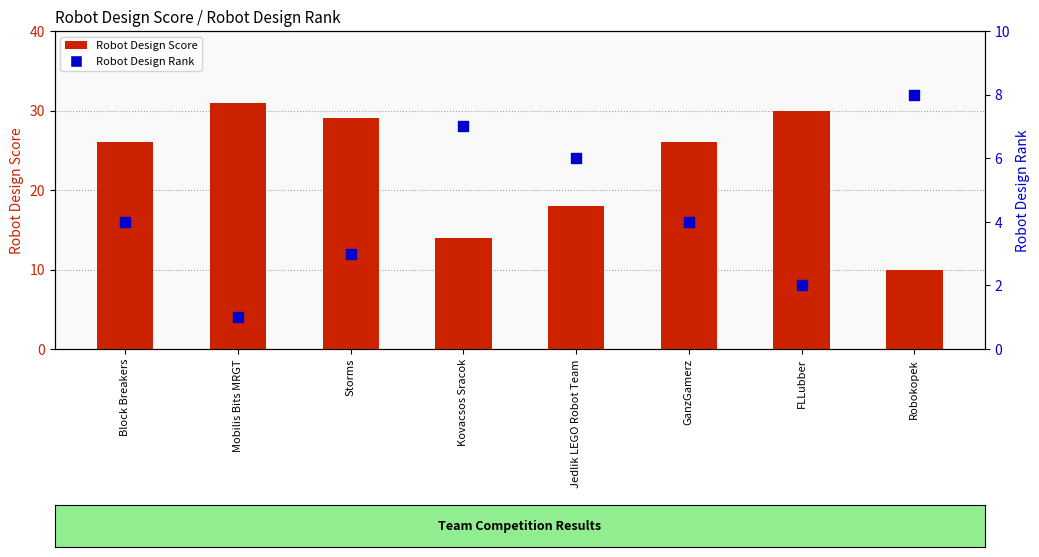

Which series has the largest Y range (max minus min)?

Robot Design Score